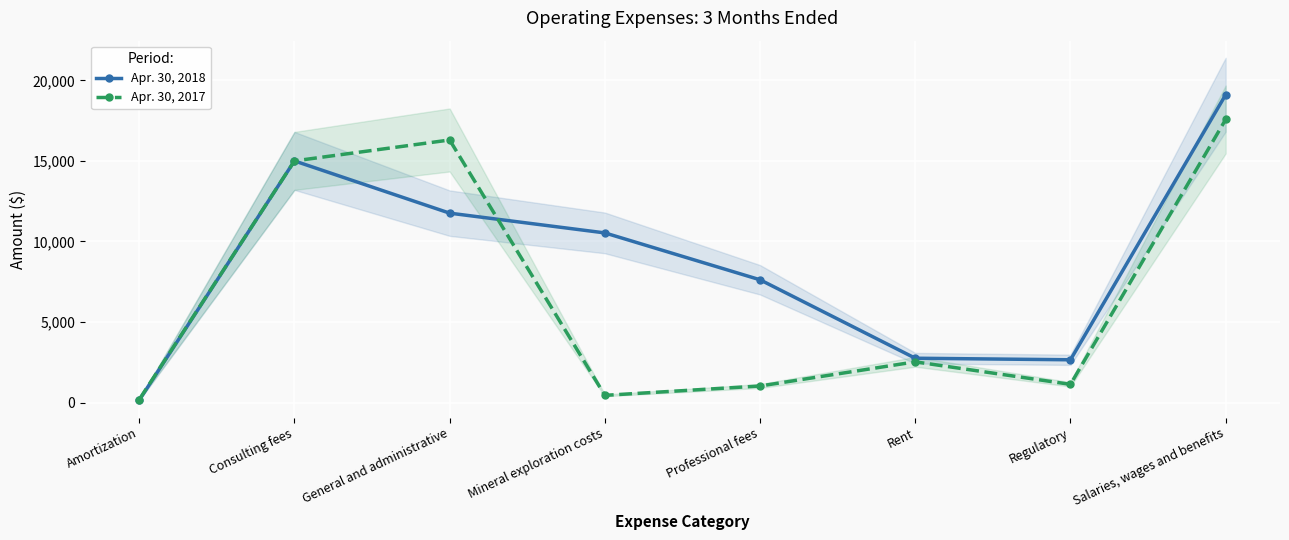

Which category has the lowest value in the Apr. 30, 2018 series?

Amortization